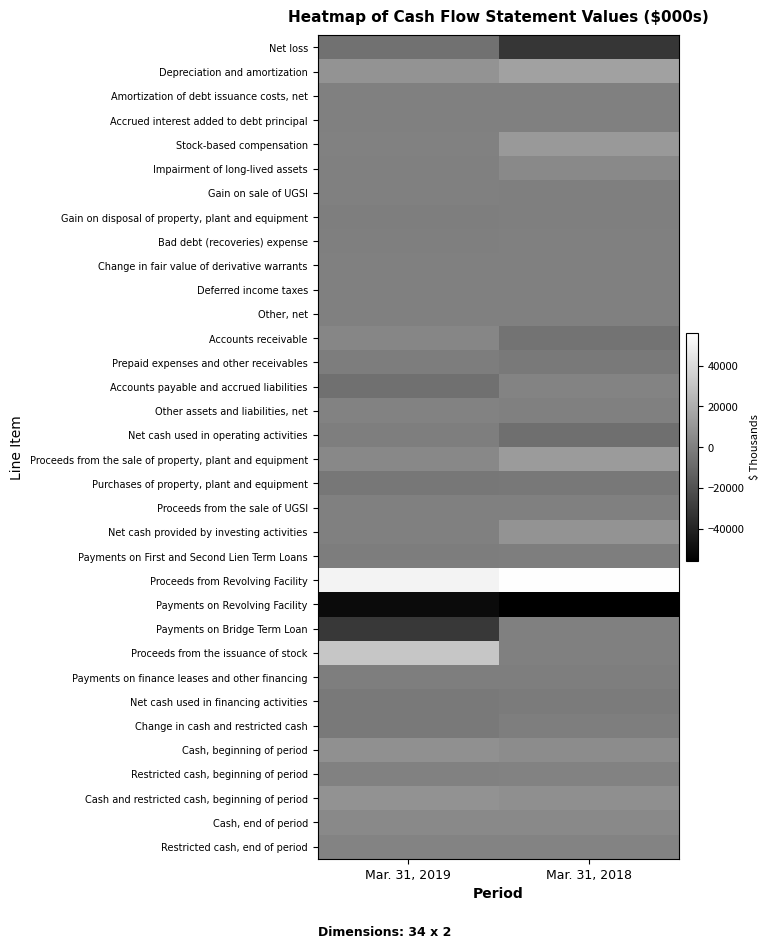

Reading right to left, list all the values displayed in this chart.

Net loss: Mar. 31, 2018=-32167	Mar. 31, 2019=-6355
Depreciation and amortization: Mar. 31, 2018=14744	Mar. 31, 2019=9135
Amortization of debt issuance costs, net: Mar. 31, 2018=0	Mar. 31, 2019=206
Accrued interest added to debt principal: Mar. 31, 2018=119	Mar. 31, 2019=0
Stock-based compensation: Mar. 31, 2018=10978	Mar. 31, 2019=852
Impairment of long-lived assets: Mar. 31, 2018=4131	Mar. 31, 2019=117
Gain on sale of UGSI: Mar. 31, 2018=-75	Mar. 31, 2019=0
Gain on disposal of property, plant and equipment: Mar. 31, 2018=-8	Mar. 31, 2019=-858
Bad debt (recoveries) expense: Mar. 31, 2018=313	Mar. 31, 2019=-141
Change in fair value of derivative warrants: Mar. 31, 2018=192	Mar. 31, 2019=41
Deferred income taxes: Mar. 31, 2018=0	Mar. 31, 2019=70
Other, net: Mar. 31, 2018=149	Mar. 31, 2019=29
Accounts receivable: Mar. 31, 2018=-5534	Mar. 31, 2019=2944
Prepaid expenses and other receivables: Mar. 31, 2018=-2573	Mar. 31, 2019=-1104
Accounts payable and accrued liabilities: Mar. 31, 2018=2110	Mar. 31, 2019=-6735
Other assets and liabilities, net: Mar. 31, 2018=368	Mar. 31, 2019=1294
Net cash used in operating activities: Mar. 31, 2018=-7253	Mar. 31, 2019=-505
Proceeds from the sale of property, plant and equipment: Mar. 31, 2018=11881	Mar. 31, 2019=3665
Purchases of property, plant and equipment: Mar. 31, 2018=-3380	Mar. 31, 2019=-3626
Proceeds from the sale of UGSI: Mar. 31, 2018=75	Mar. 31, 2019=0
Net cash provided by investing activities: Mar. 31, 2018=8576	Mar. 31, 2019=39
Payments on First and Second Lien Term Loans: Mar. 31, 2018=-799	Mar. 31, 2019=-1102
Proceeds from Revolving Facility: Mar. 31, 2018=55321	Mar. 31, 2019=51037
Payments on Revolving Facility: Mar. 31, 2018=-56001	Mar. 31, 2019=-51037
Payments on Bridge Term Loan: Mar. 31, 2018=0	Mar. 31, 2019=-31382
Proceeds from the issuance of stock: Mar. 31, 2018=0	Mar. 31, 2019=31057
Payments on finance leases and other financing: Mar. 31, 2018=-456	Mar. 31, 2019=-787
Net cash used in financing activities: Mar. 31, 2018=-1935	Mar. 31, 2019=-2214
Change in cash and restricted cash: Mar. 31, 2018=-612	Mar. 31, 2019=-2680
Cash, beginning of period: Mar. 31, 2018=5488	Mar. 31, 2019=7302
Restricted cash, beginning of period: Mar. 31, 2018=1296	Mar. 31, 2019=656
Cash and restricted cash, beginning of period: Mar. 31, 2018=6784	Mar. 31, 2019=7958
Cash, end of period: Mar. 31, 2018=4088	Mar. 31, 2019=3949
Restricted cash, end of period: Mar. 31, 2018=2084	Mar. 31, 2019=1329